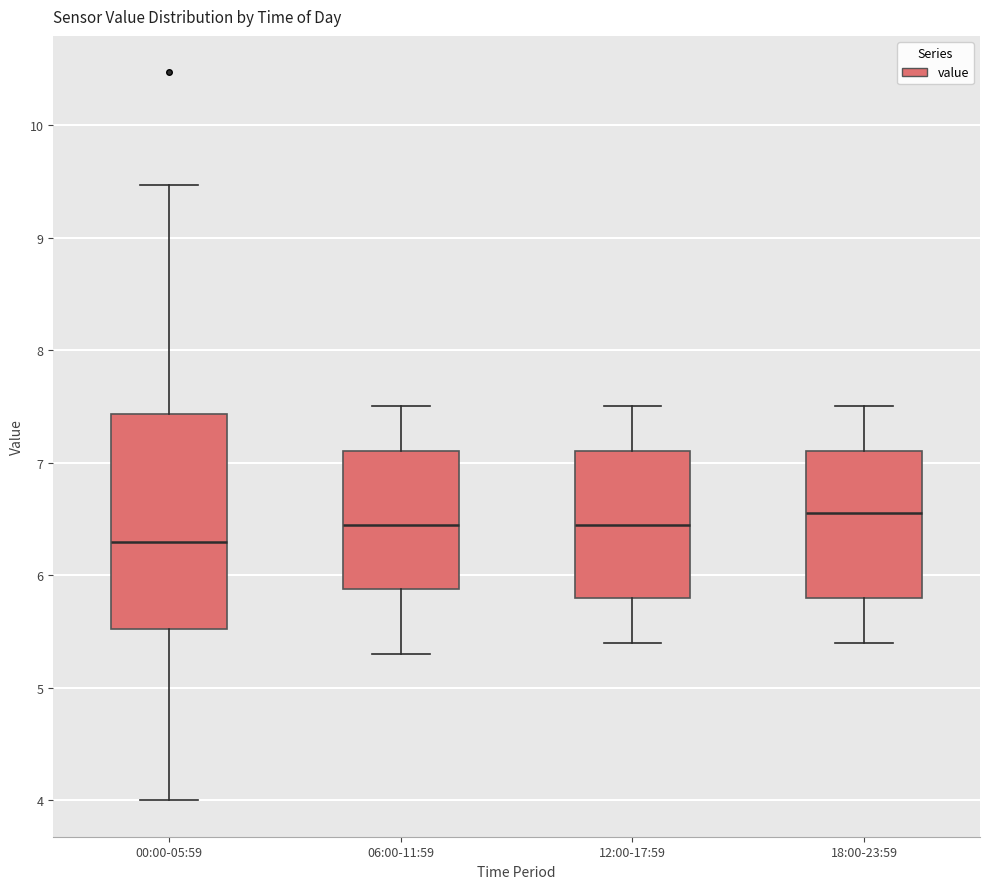

Reading left to right, transcribe this box plot: for each box, give where its median line is, the range the box spans, and where its two whiskers end, as read against the y-axis. The values are not printed on the chart, so give them approximately, as read against the axis.

00:00-05:59: median 6.3, box 5.5 to 7.4, whiskers 4.0 to 9.5
06:00-11:59: median 6.5, box 5.9 to 7.1, whiskers 5.3 to 7.5
12:00-17:59: median 6.5, box 5.8 to 7.1, whiskers 5.4 to 7.5
18:00-23:59: median 6.6, box 5.8 to 7.1, whiskers 5.4 to 7.5